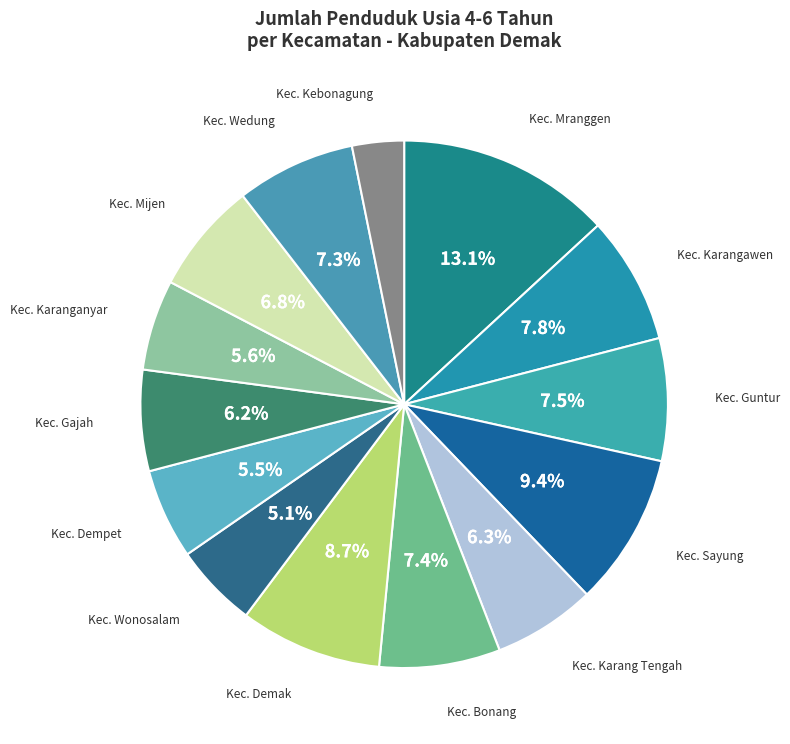

Count the number of slices in the pie.

14